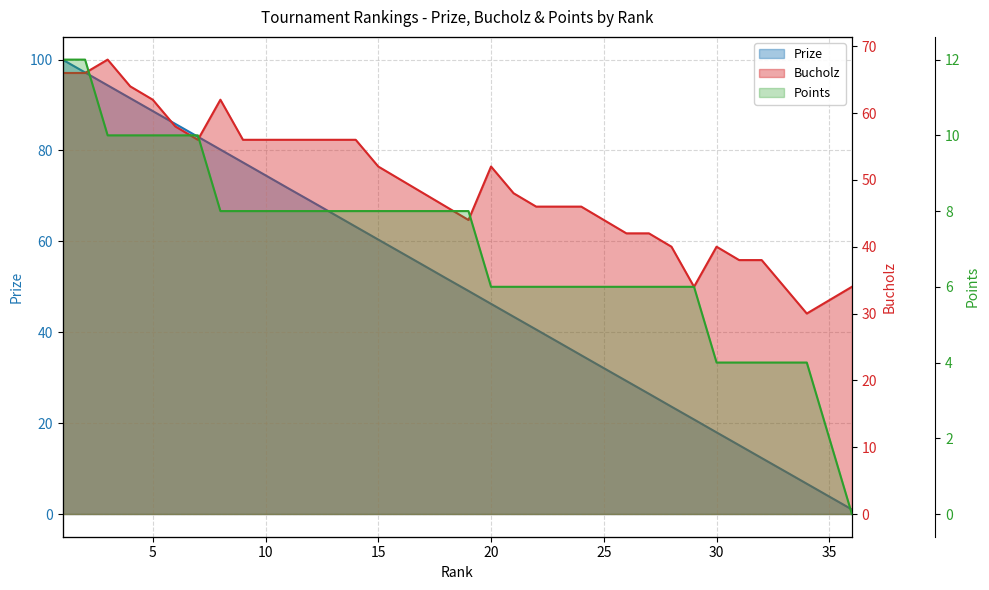

Which series has the largest range (max minus min)?

Prize